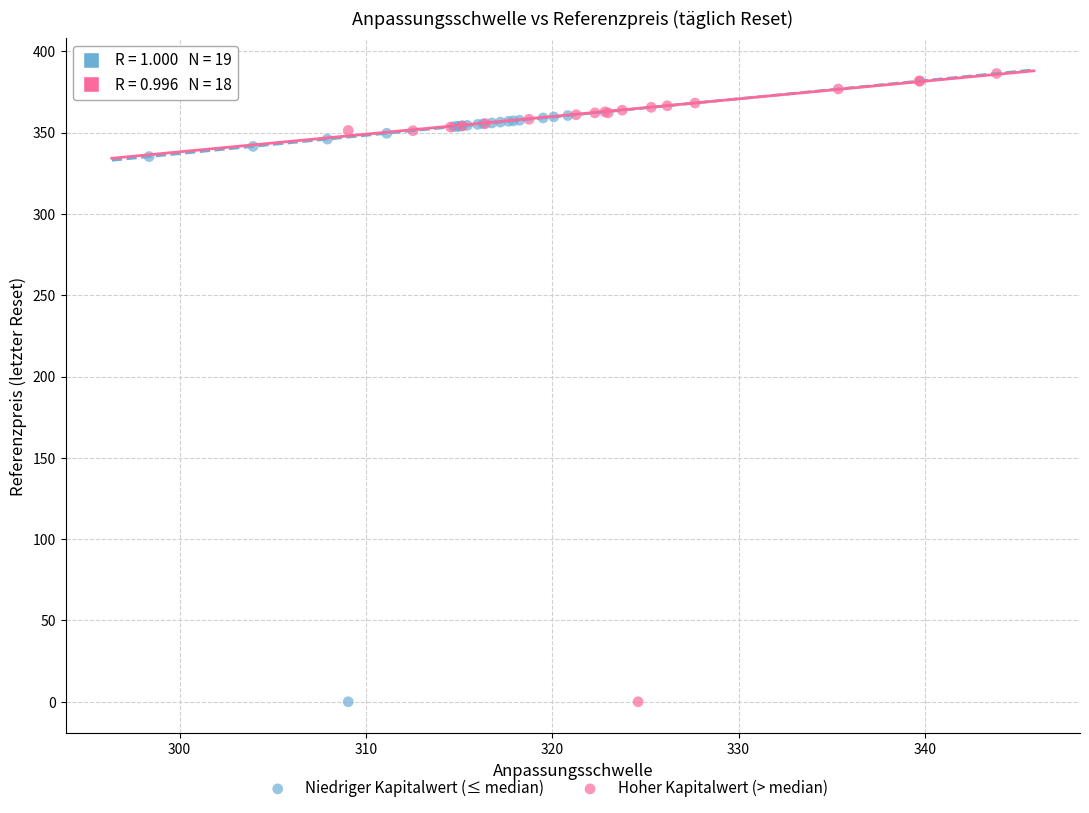

Which series reaches the maximum Y coordinate?

Hoher Kapitalwert (> median)